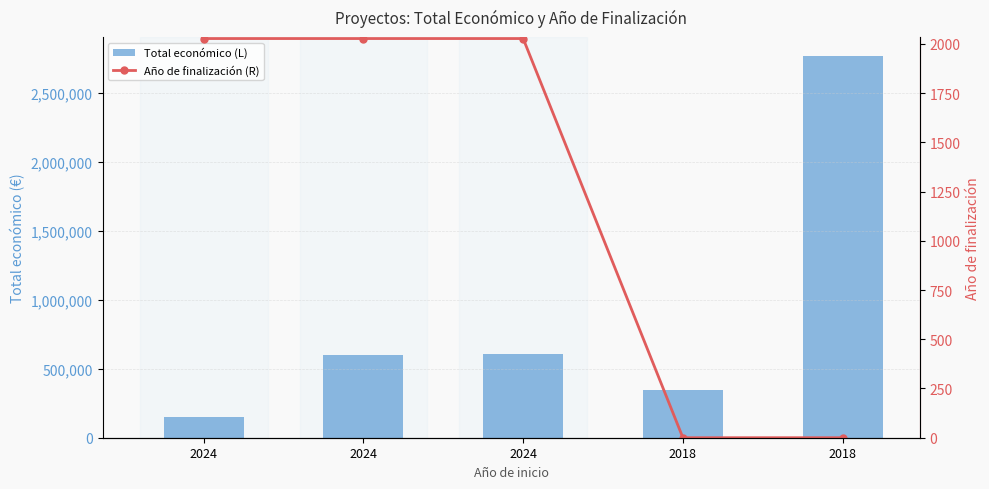

What is the sum of all Total económico (L) values?

4472019